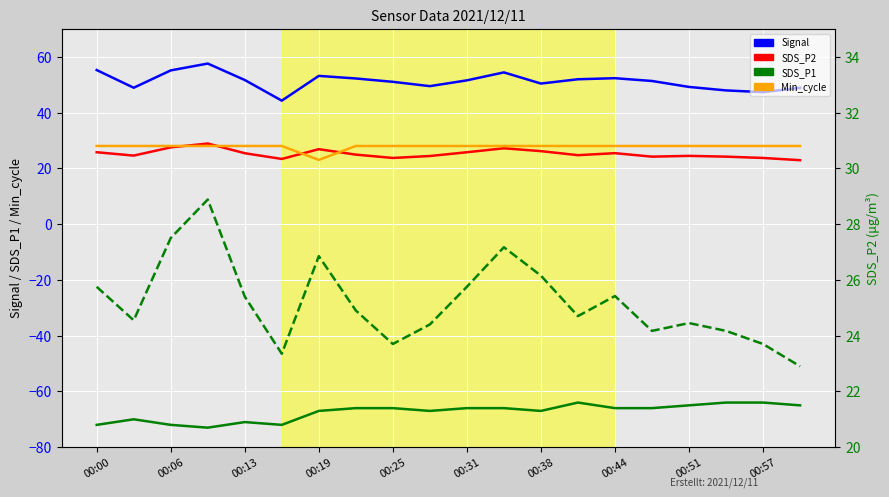

Between 00:57 and 15, which series saw the biggest shift?

SDS_P1